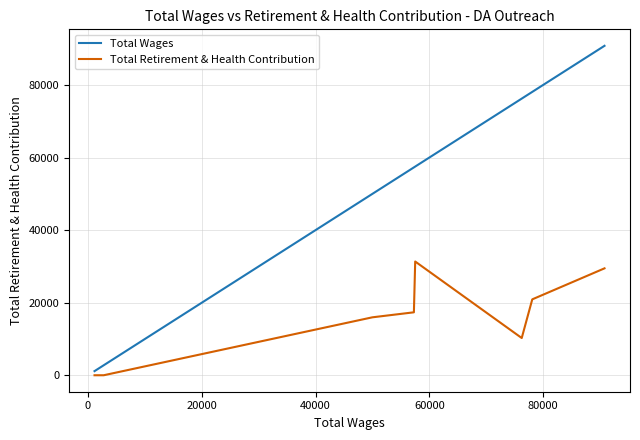

What is the highest value of the Total Retirement & Health Contribution series?

31353